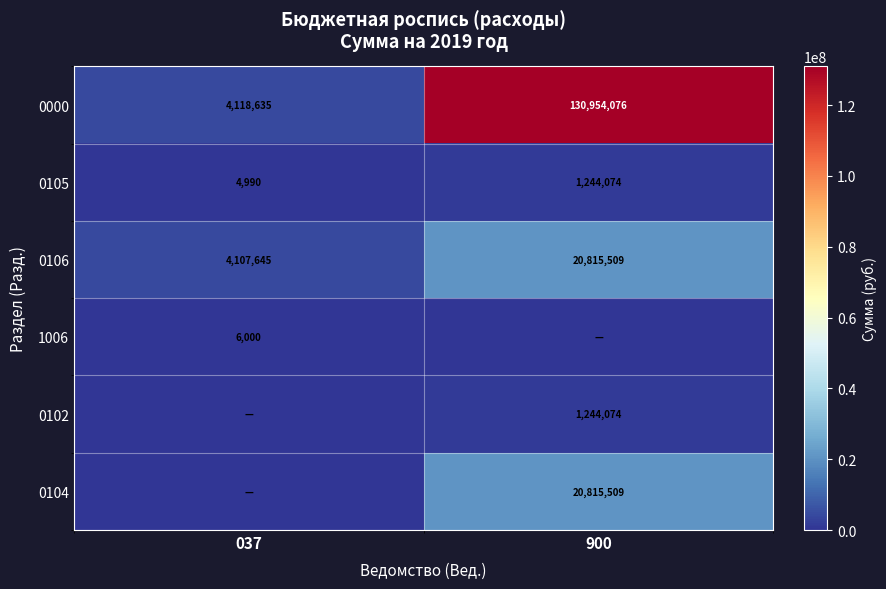

Is the value of 0105 at 037 greater than the value of 0106 at 900?

No